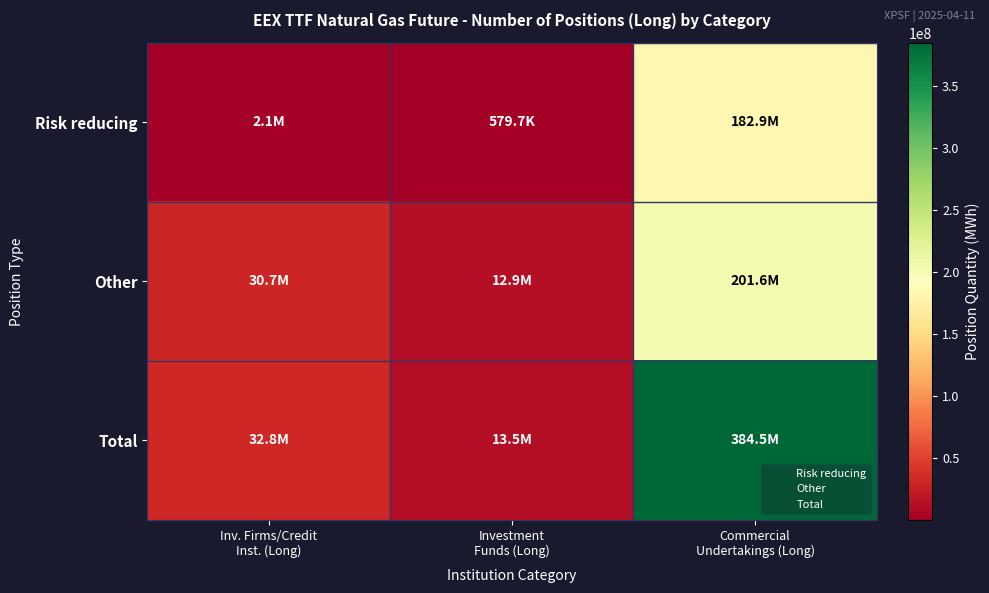

What is the spread (max minus min) of values at Inv. Firms/Credit
Inst. (Long)?

30653400.0